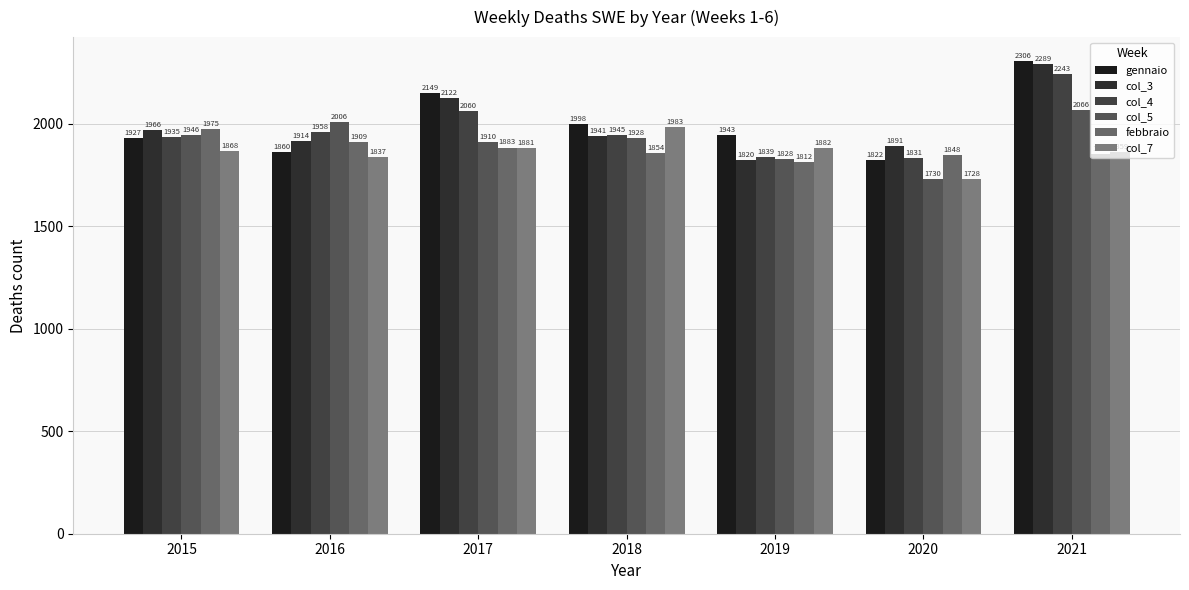

Reading left to right, transcribe all the data shown in this chart.

gennaio: 1927	1860	2149	1998	1943	1822	2306
col_3: 1966	1914	2122	1941	1820	1891	2289
col_4: 1935	1958	2060	1945	1839	1831	2243
col_5: 1946	2006	1910	1928	1828	1730	2066
febbraio: 1975	1909	1883	1854	1812	1848	1851
col_7: 1868	1837	1881	1983	1882	1728	1859